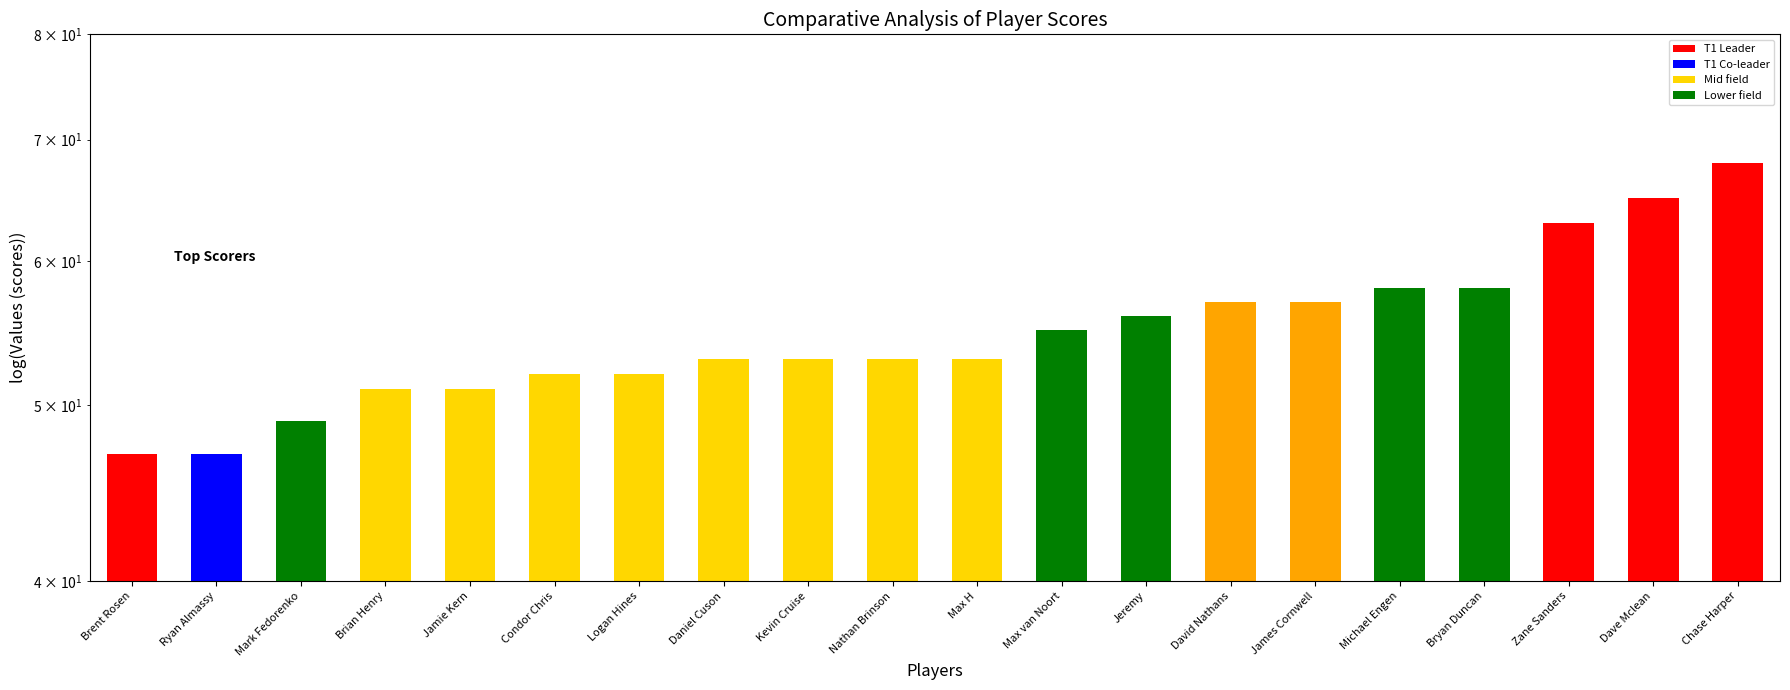

Are the bars grouped side by side (vs. stacked)?

No